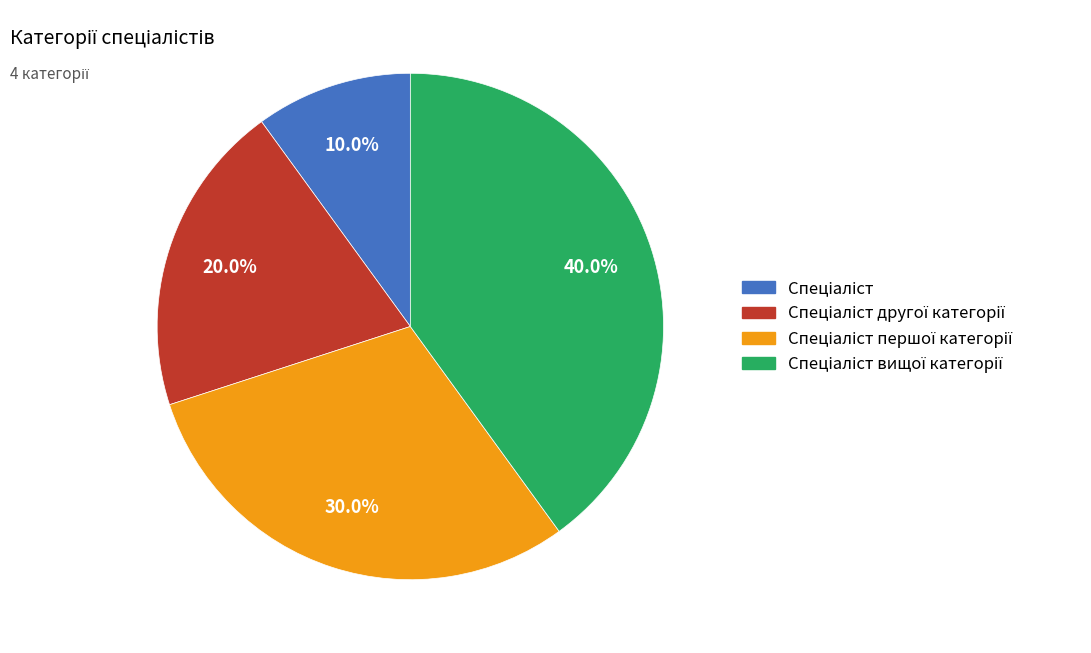

Is there a majority slice in this chart?

No